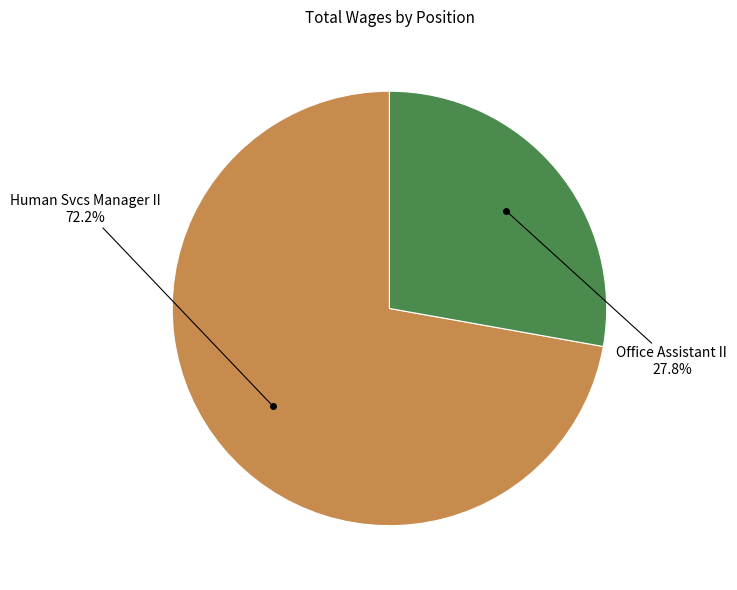

Is there any slice that represents more than half of the pie?

Yes